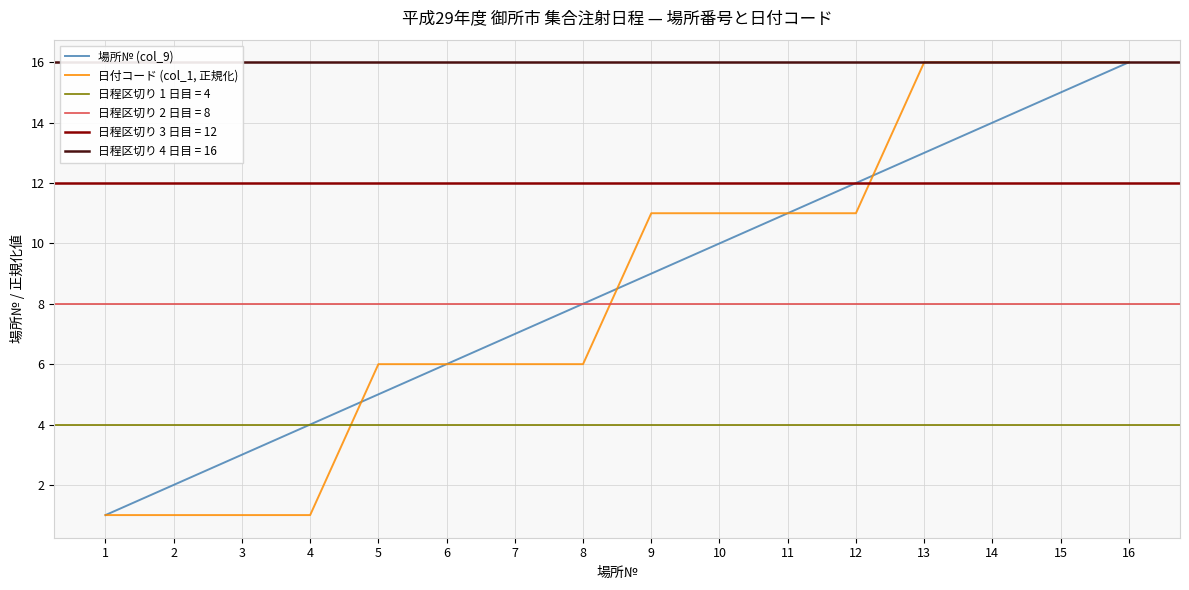

How many values in the 場所№ (col_9) series are below 9?

8